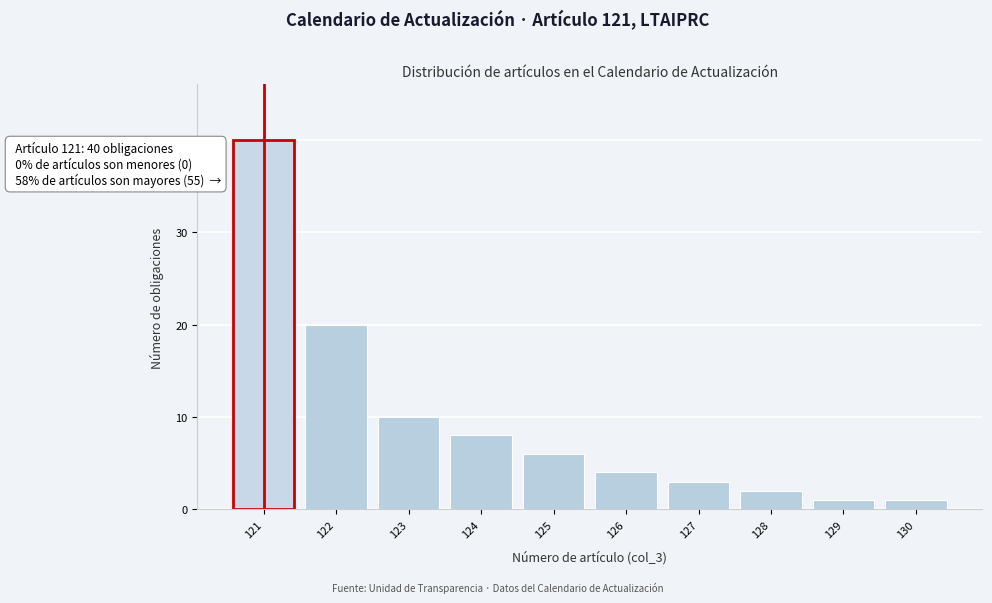

Reading right to left, what are all the values shown in this chart?

130=1	129=1	128=2	127=3	126=4	125=6	124=8	123=10	122=20	121=40